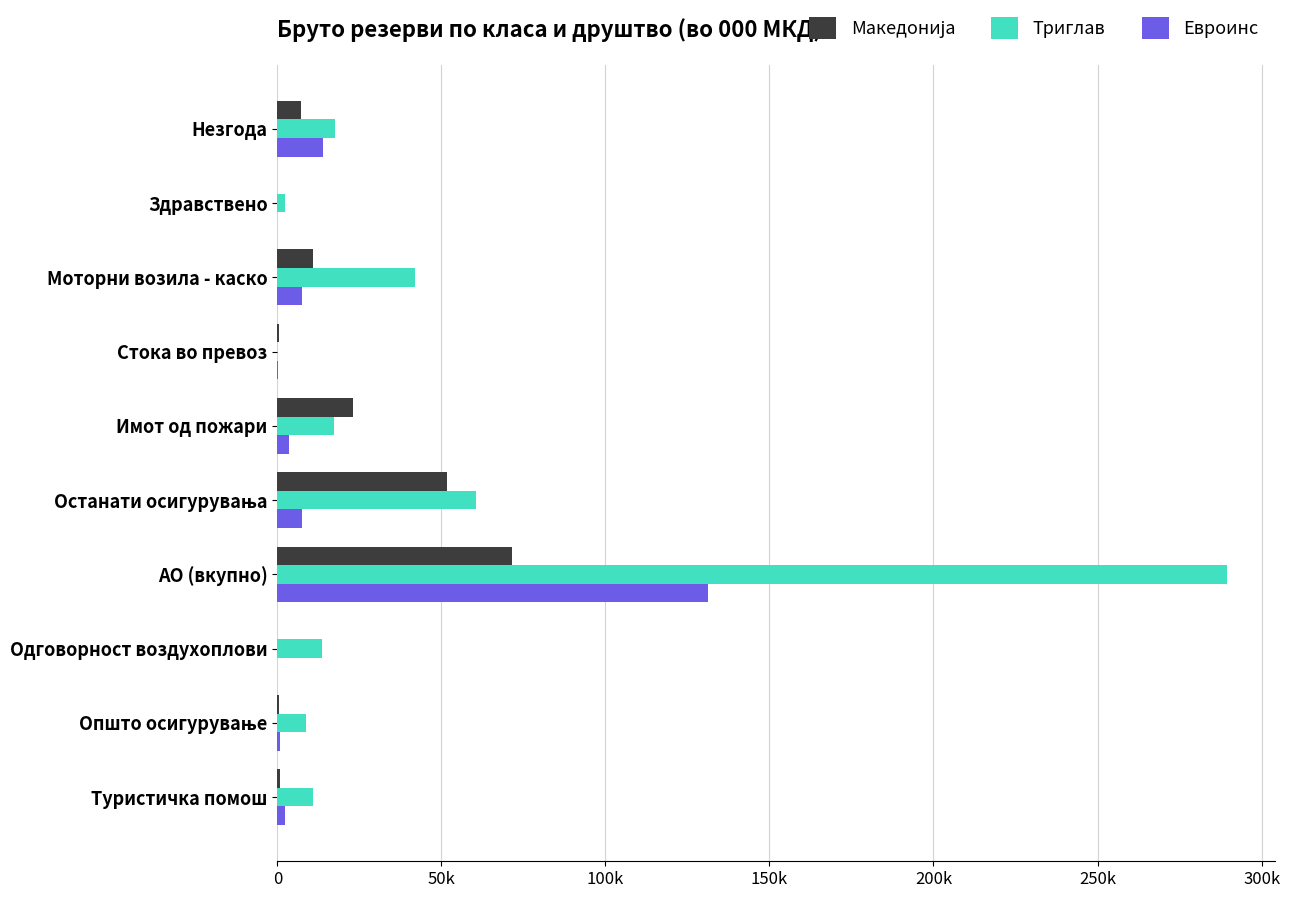

What is the average value of the Македонија series?

16650